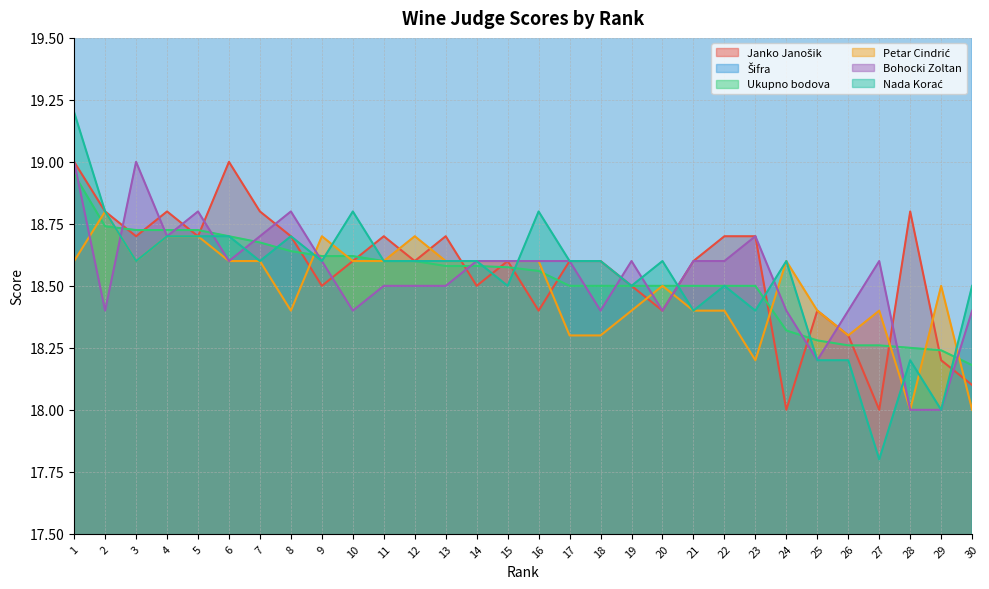

Reading left to right, what are all the values shown in this chart?

Janko Janošik: 19.0	18.8	18.7	18.8	18.7	19.0	18.8	18.7	18.5	18.6	18.7	18.6	18.7	18.5	18.6	18.4	18.6	18.6	18.5	18.4	18.6	18.7	18.7	18.0	18.4	18.3	18.0	18.8	18.2	18.1
Šifra: 136.0	173.0	152.0	180.0	181.0	156.0	178.0	112.0	125.0	163.0	150.0	174.0	157.0	160.0	135.0	114.0	148.0	164.0	104.0	124.0	130.0	103.0	138.0	165.0	171.0	140.0	172.0	177.0	169.0	149.0
Ukupno bodova: 18.9	18.7	18.7	18.7	18.7	18.7	18.7	18.6	18.6	18.6	18.6	18.6	18.6	18.6	18.6	18.6	18.5	18.5	18.5	18.5	18.5	18.5	18.5	18.3	18.3	18.3	18.3	18.2	18.2	18.2
Petar Cindrić: 18.6	18.8	18.6	18.7	18.7	18.6	18.6	18.4	18.7	18.6	18.6	18.7	18.6	18.6	18.6	18.6	18.3	18.3	18.4	18.5	18.4	18.4	18.2	18.6	18.4	18.3	18.4	18.0	18.5	18.0
Bohocki Zoltan: 19.0	18.4	19.0	18.7	18.8	18.6	18.7	18.8	18.6	18.4	18.5	18.5	18.5	18.6	18.6	18.6	18.6	18.4	18.6	18.4	18.6	18.6	18.7	18.4	18.2	18.4	18.6	18.0	18.0	18.4
Nada Korać: 19.2	18.8	18.6	18.7	18.7	18.7	18.6	18.7	18.6	18.8	18.6	18.6	18.6	18.6	18.5	18.8	18.6	18.6	18.5	18.6	18.4	18.5	18.4	18.6	18.2	18.2	17.8	18.2	18.0	18.5